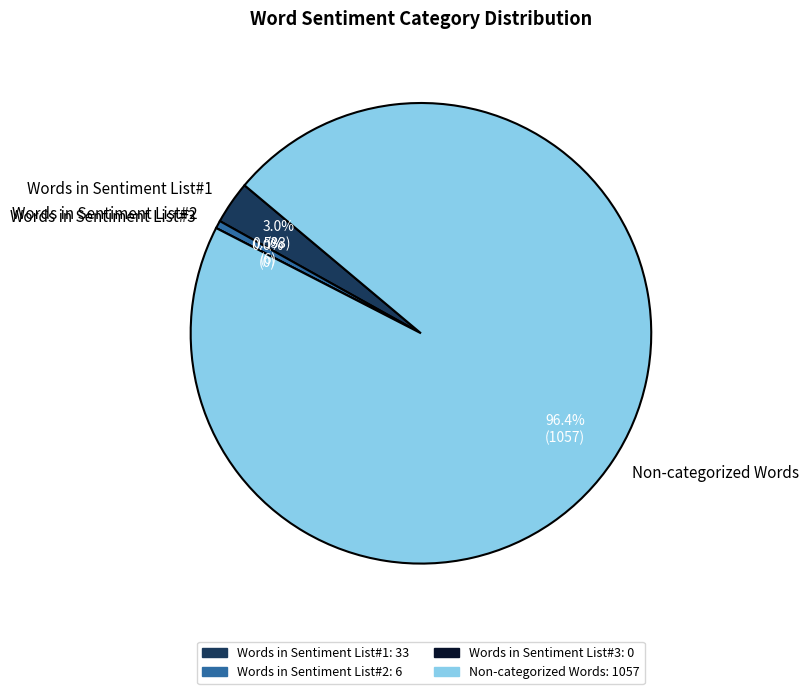

What is the largest slice in the pie chart?

Non-categorized Words